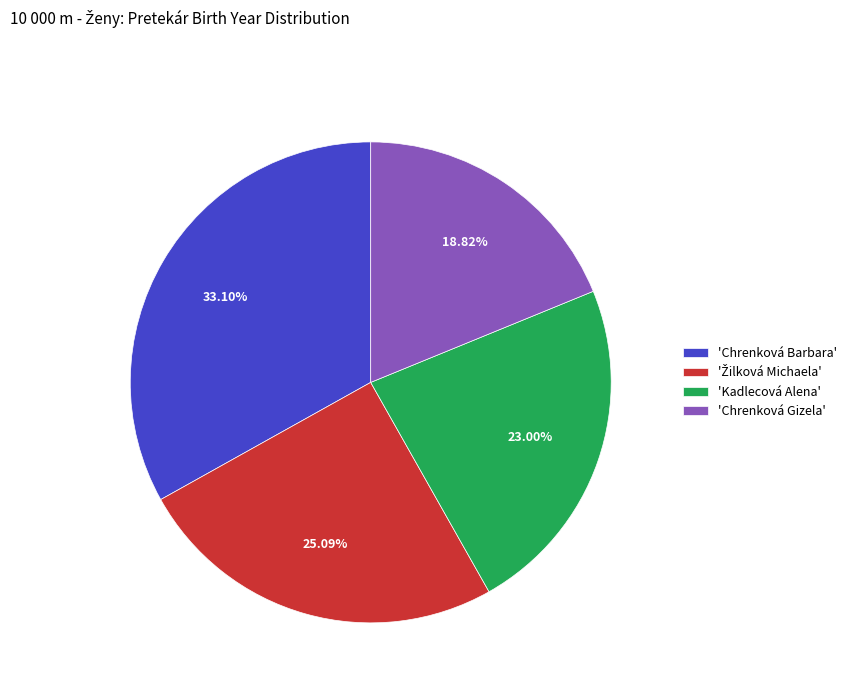

Approximately how many times larger is the value at 'Chrenková Gizela' compared to 'Kadlecová Alena'?

0.8